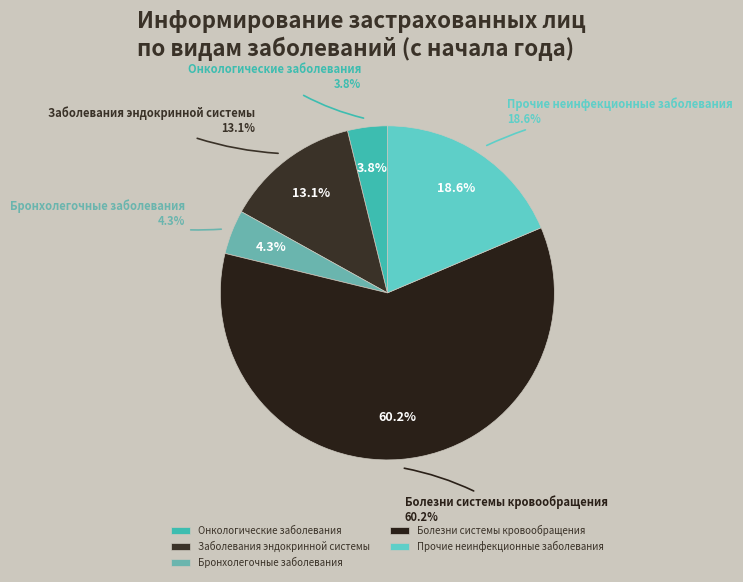

Combined, what portion of the pie is Бронхолегочные заболевания and Заболевания эндокринной системы?

17.4%